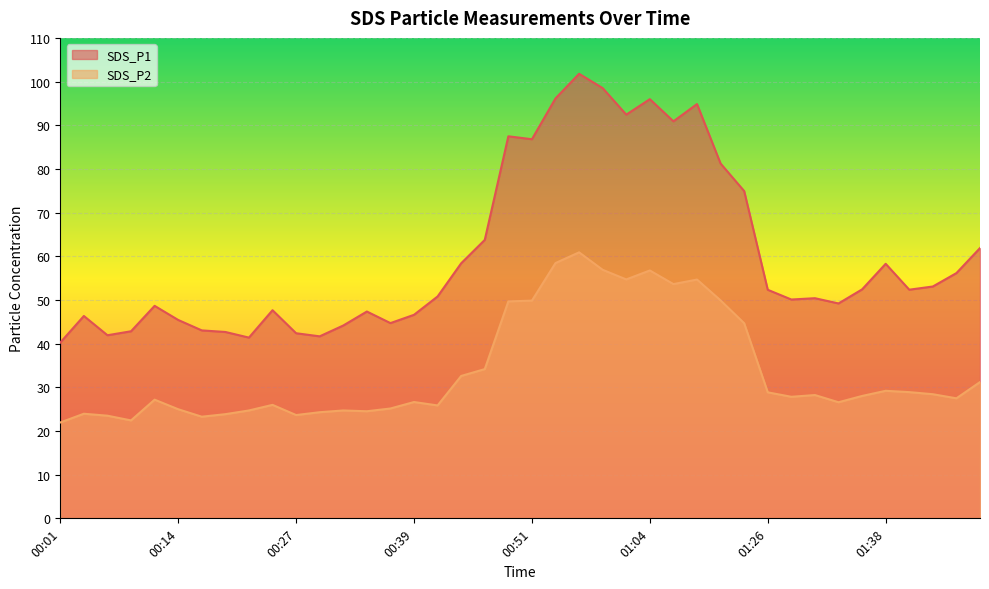

The SDS_P1 series shows 42.4 at 00:27. True or false?

True